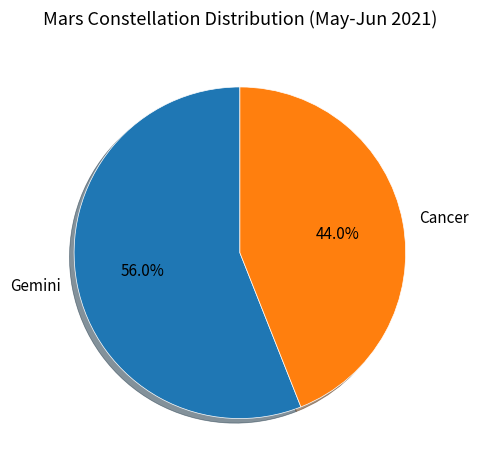

Approximately how many times larger is the value at Cancer compared to Gemini?

0.8